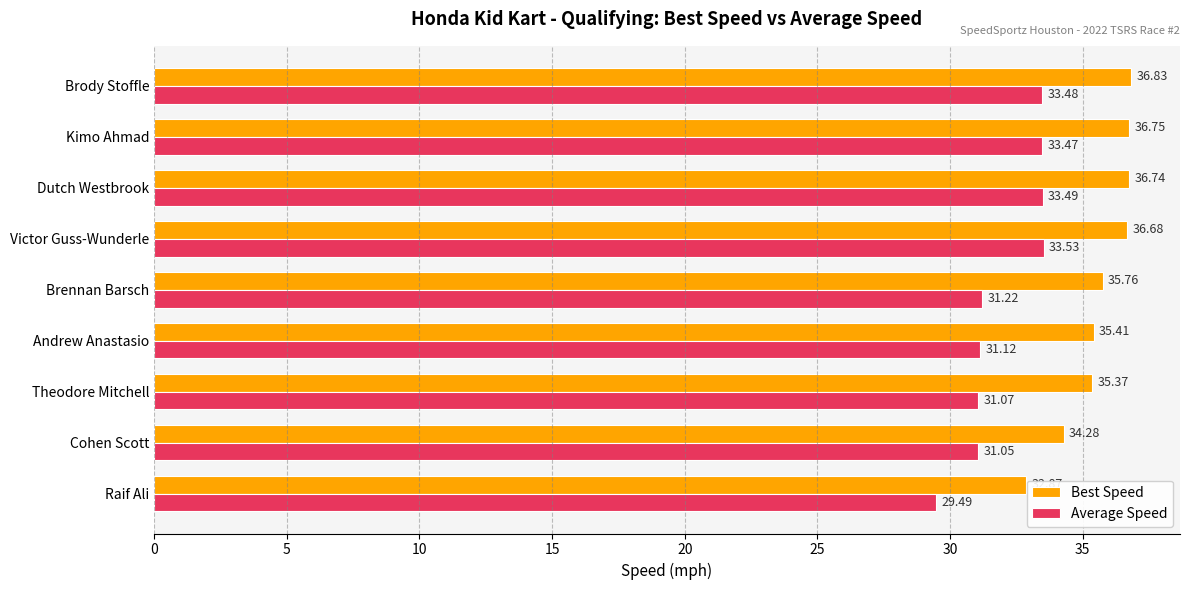

Which series has the largest total across all categories?

Best Speed